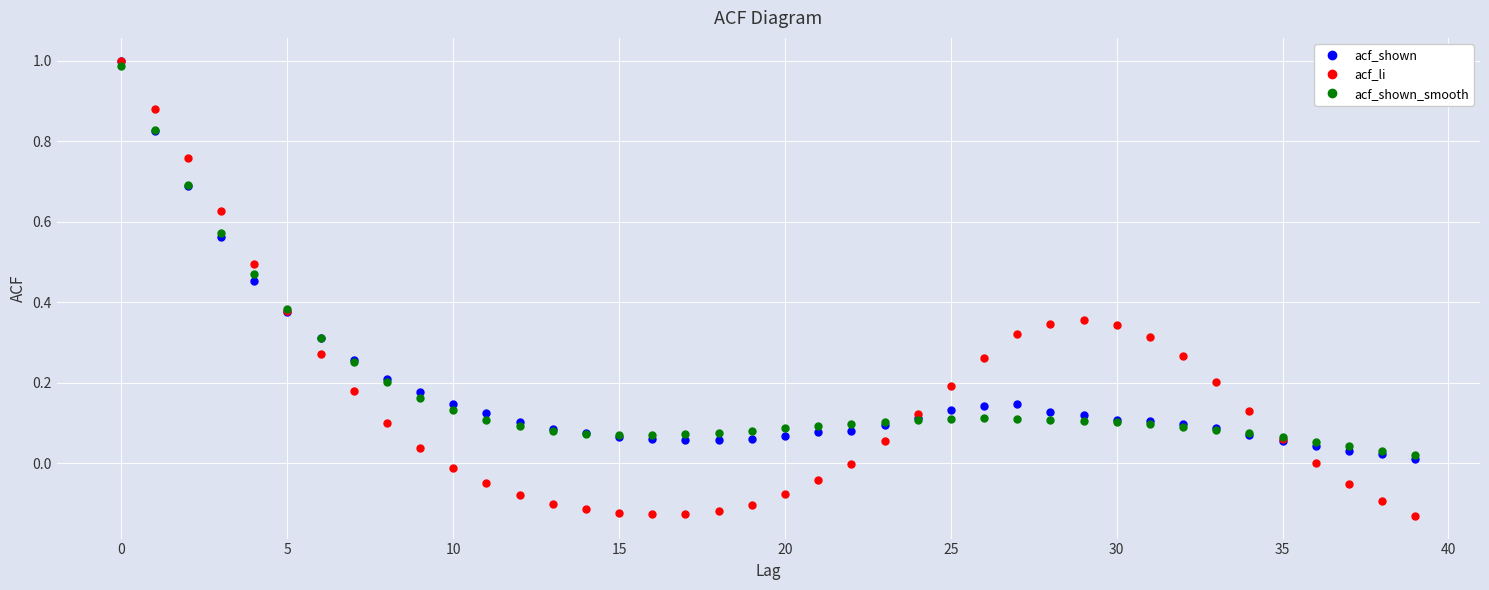

At how many categories does at least one series exceed 0?

40